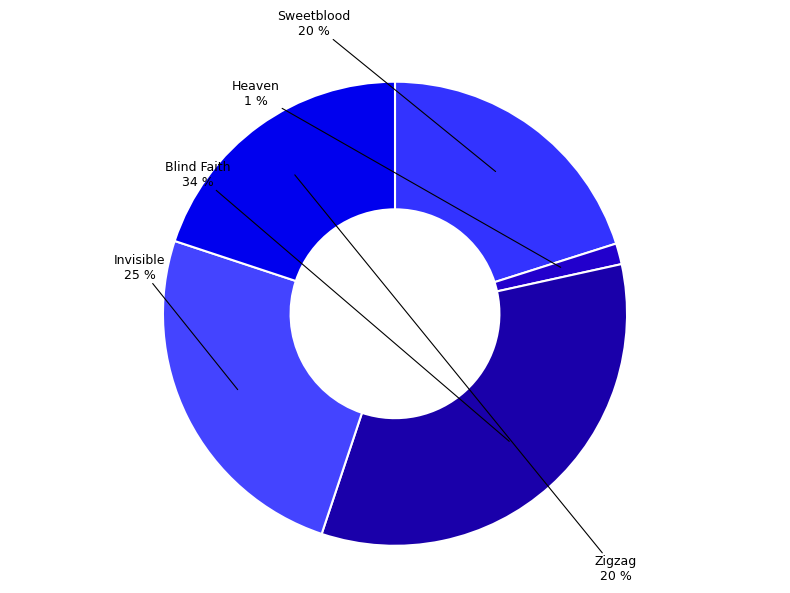

To the nearest percent, what is the difference between the Zigzag and Blind Faith slice percentages?

14%